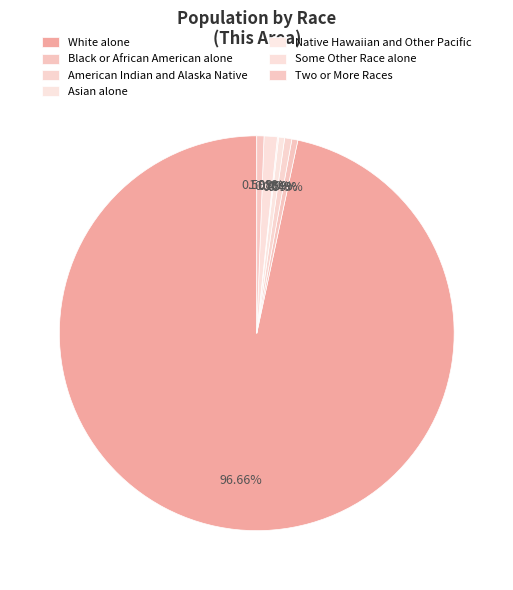

Which category accounts for the majority?

White alone